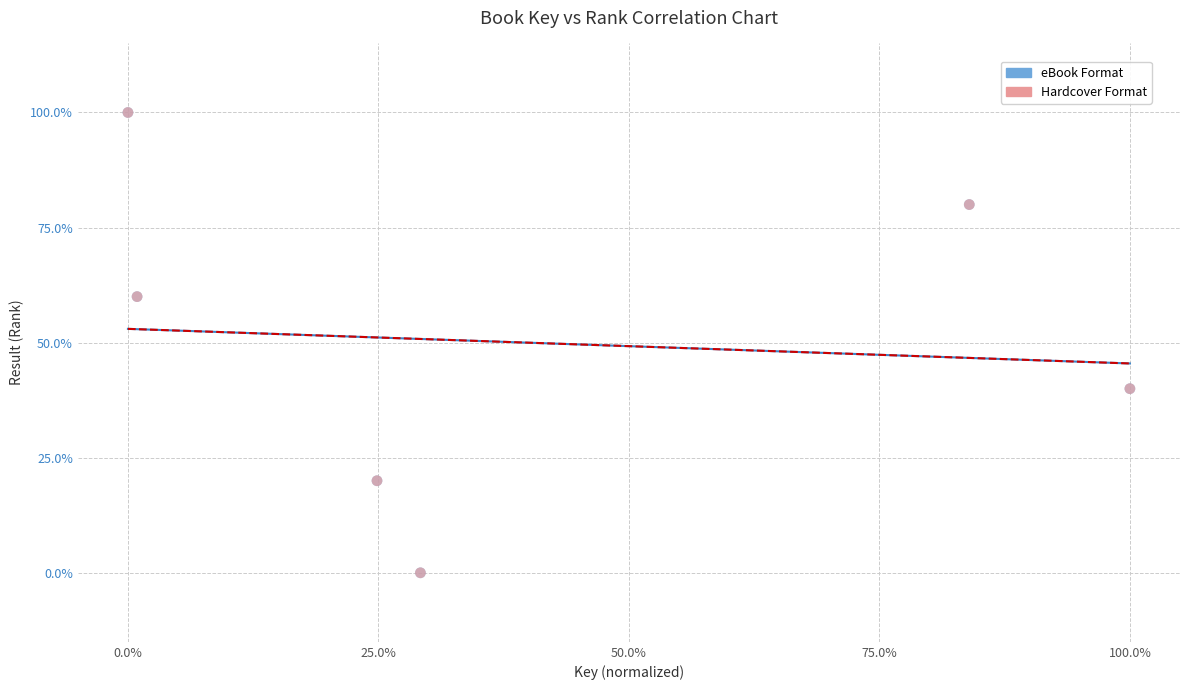

What are all the series names shown in the legend?

eBook Format, Hardcover Format